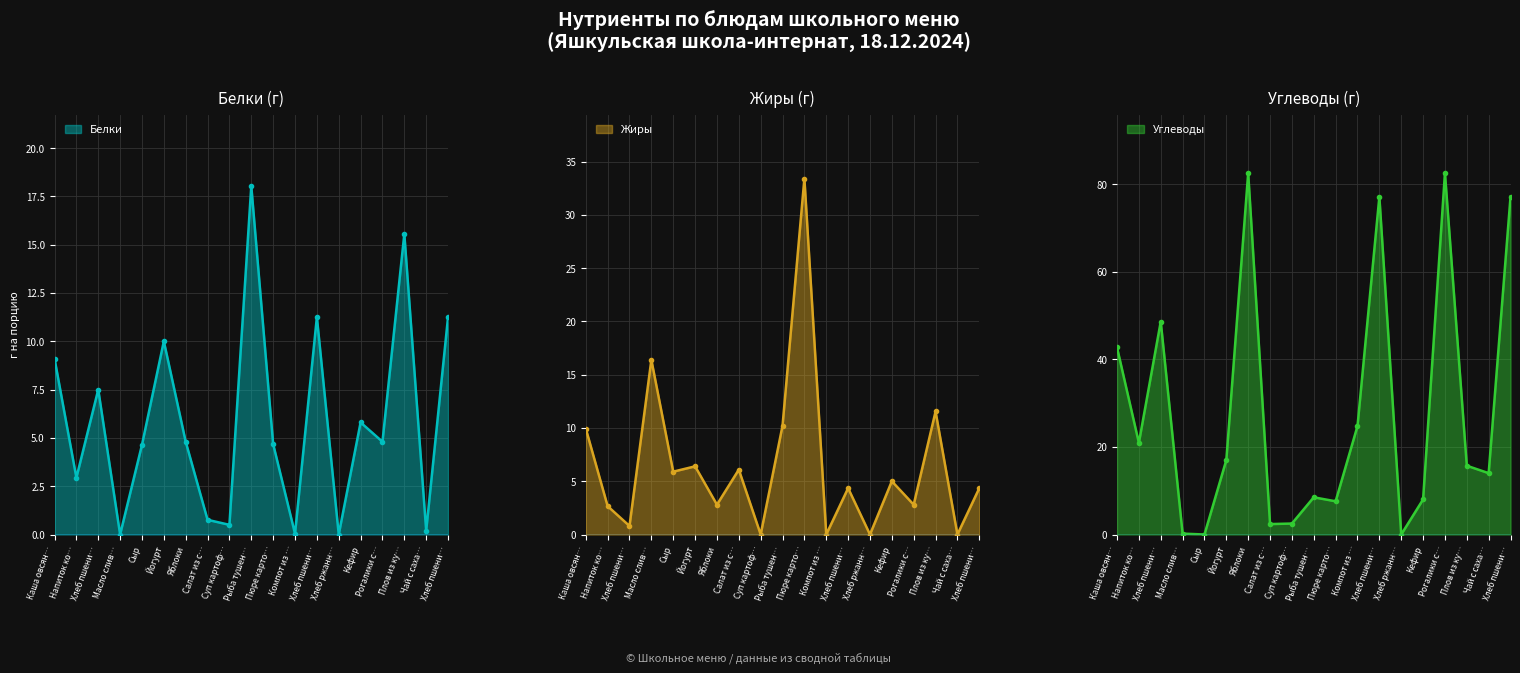

How many data points in Углеводы are less than 15?

9